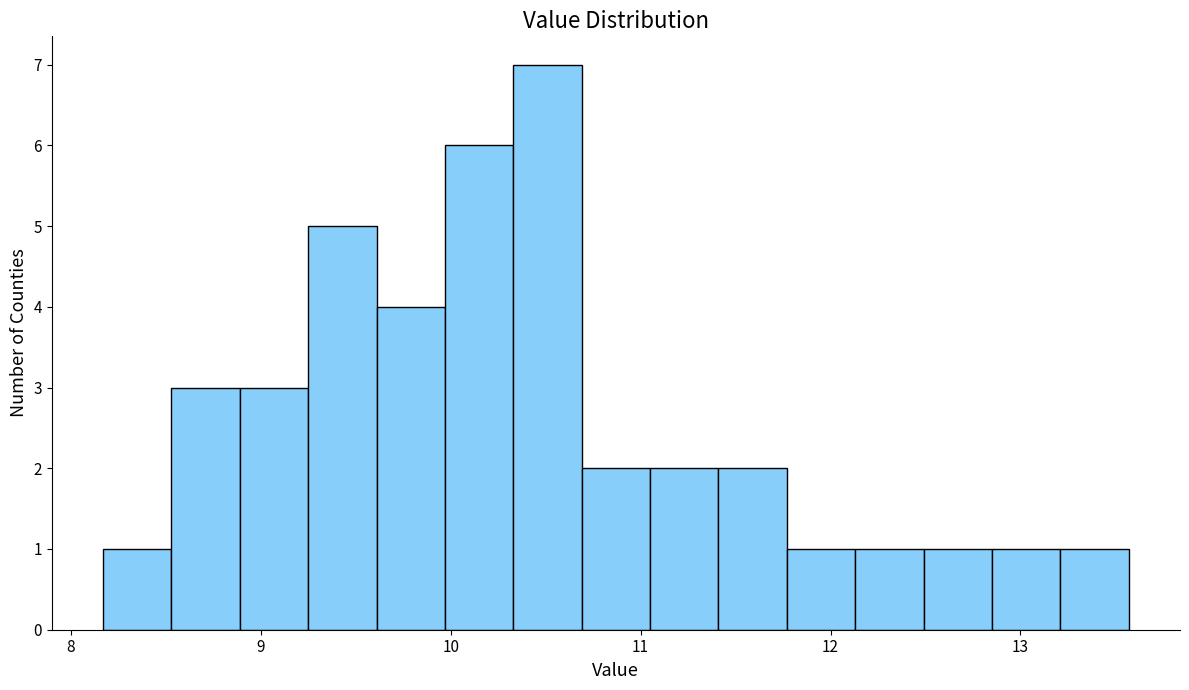

Read against the x-axis, roughly where is the centre of the tallest bar?

10.5